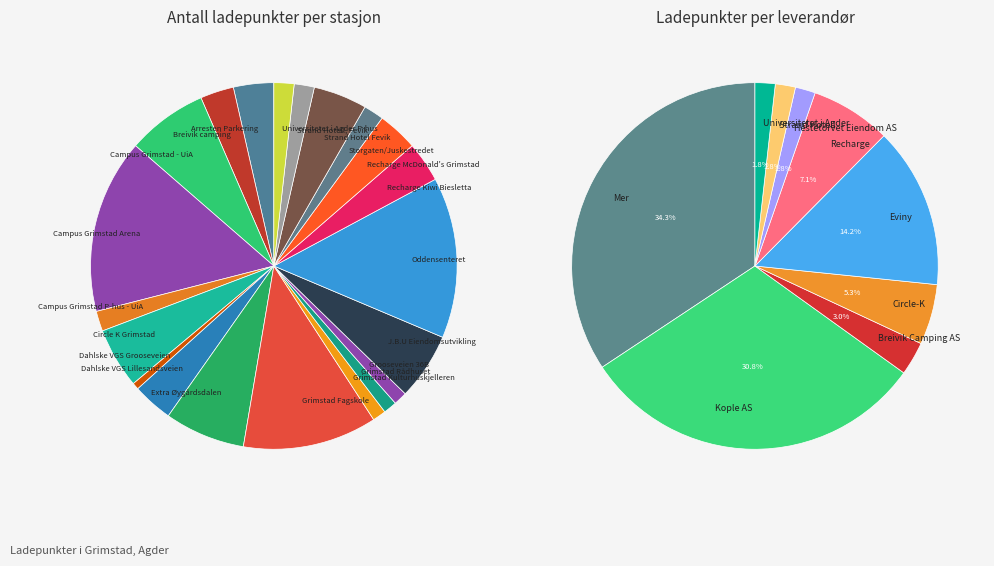

What portion of the pie excludes Oddensenteret?

85.8%